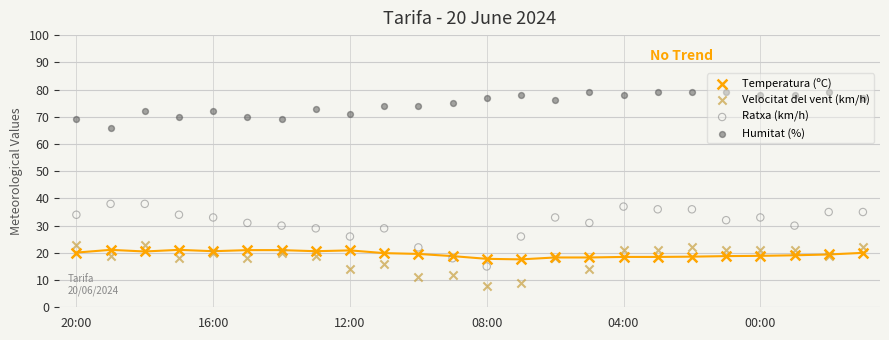

What is the total value across all series at 16:00?

144.1